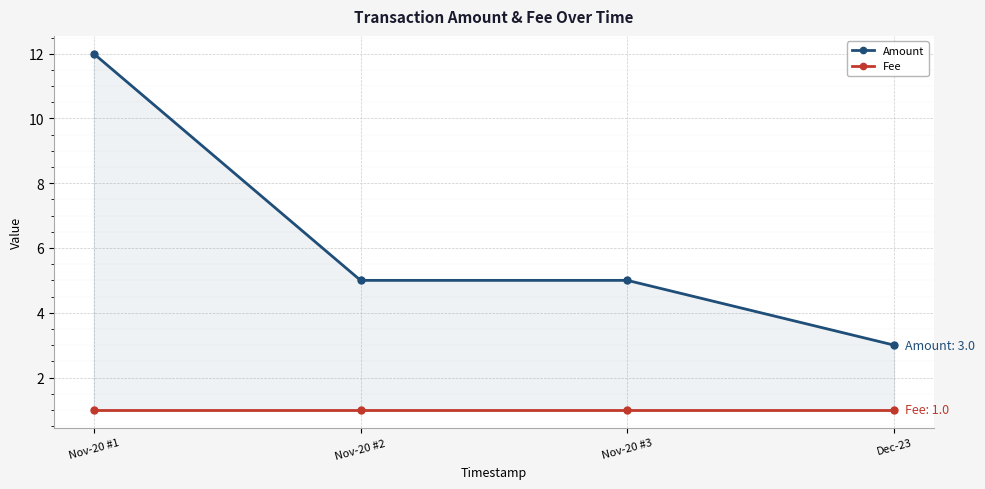

Which label corresponds to the smallest value in the chart?

Nov-20 #1